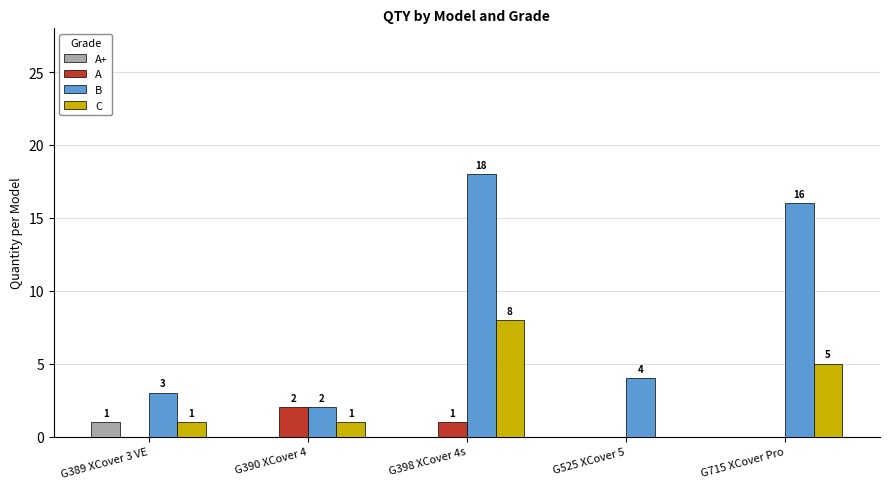

Which series changed the most between G389 XCover 3 VE and G398 XCover 4s?

B